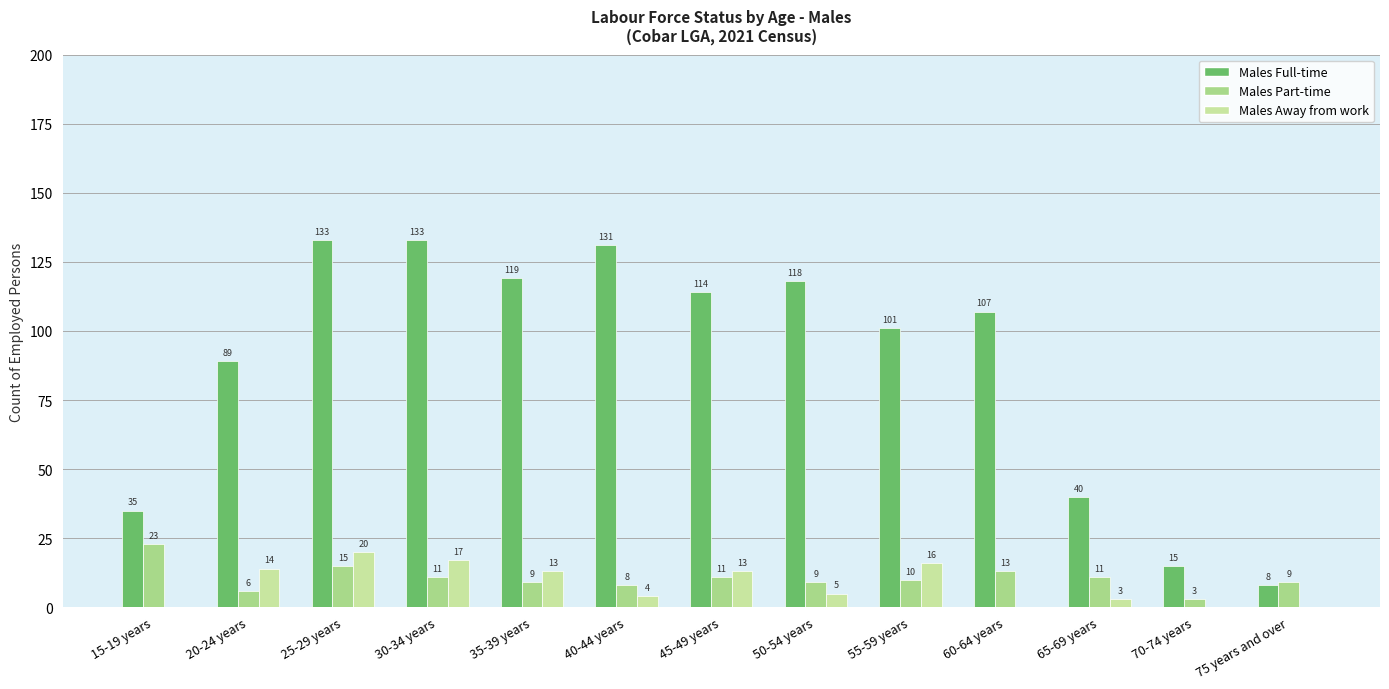

Does the chart contain stacked bars?

No